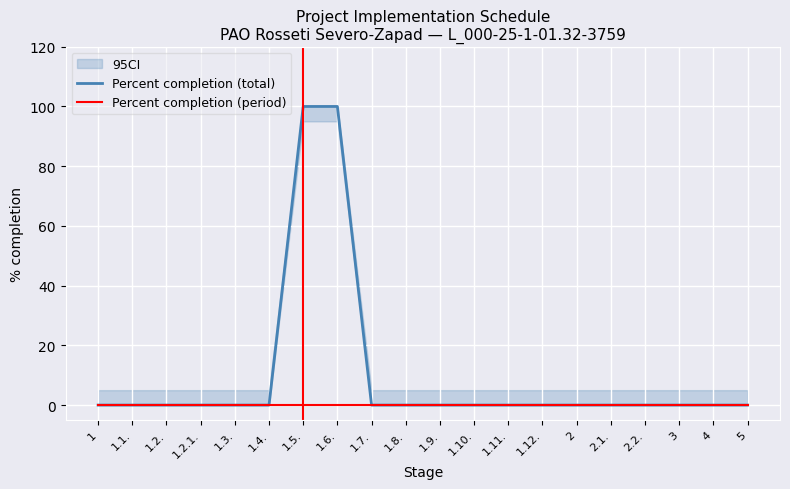

True or false: Percent completion (total) and Percent completion (period) intersect in this chart.

False